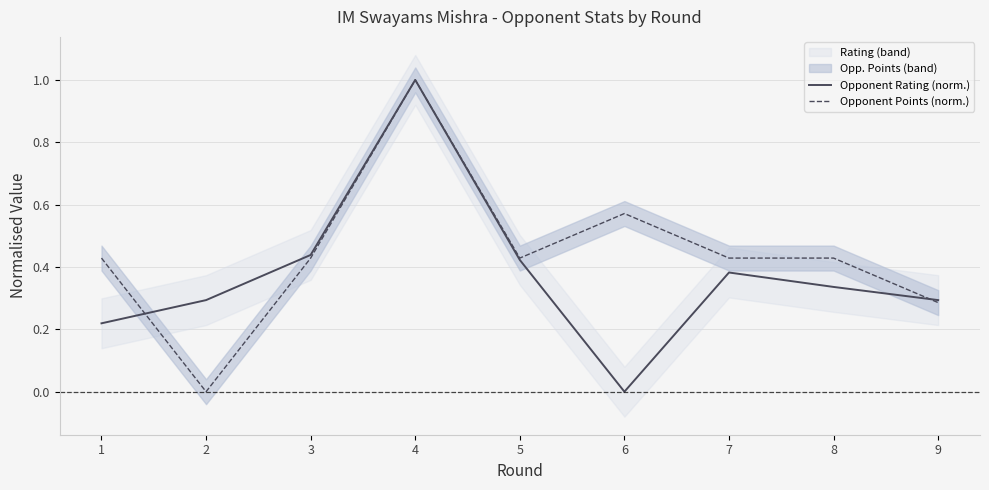

Read the Opponent Points (norm.) value at 4.

1.0